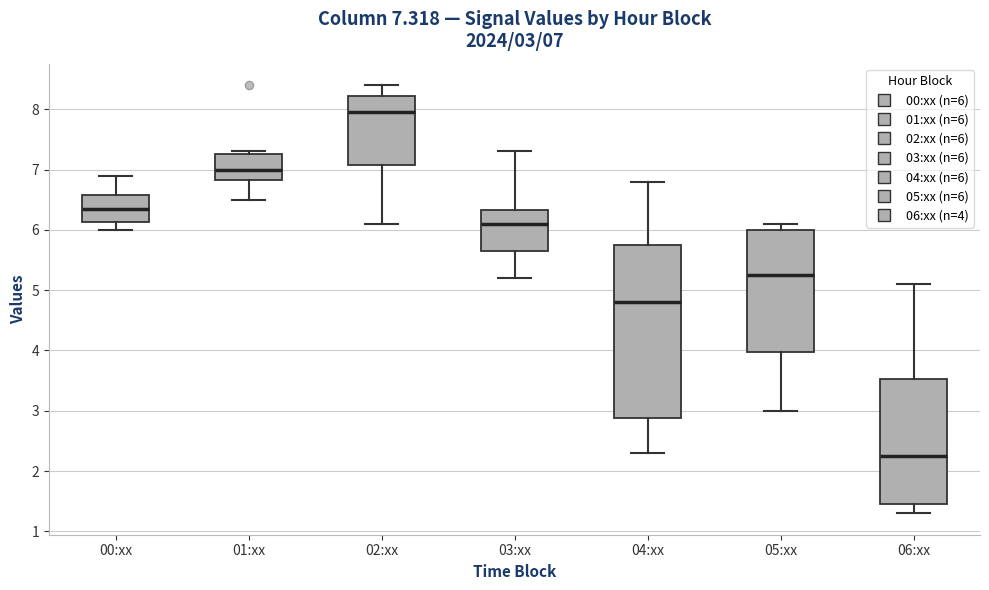

Which box's median line is the lowest?

06:xx